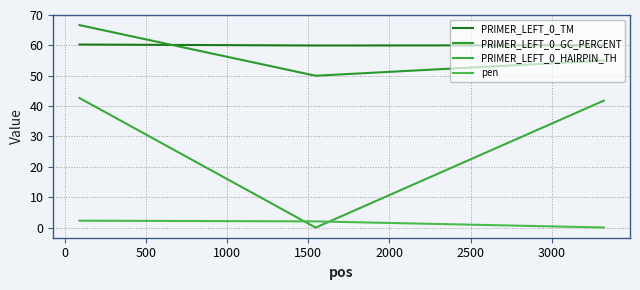

Does the chart have visible grid lines?

Yes